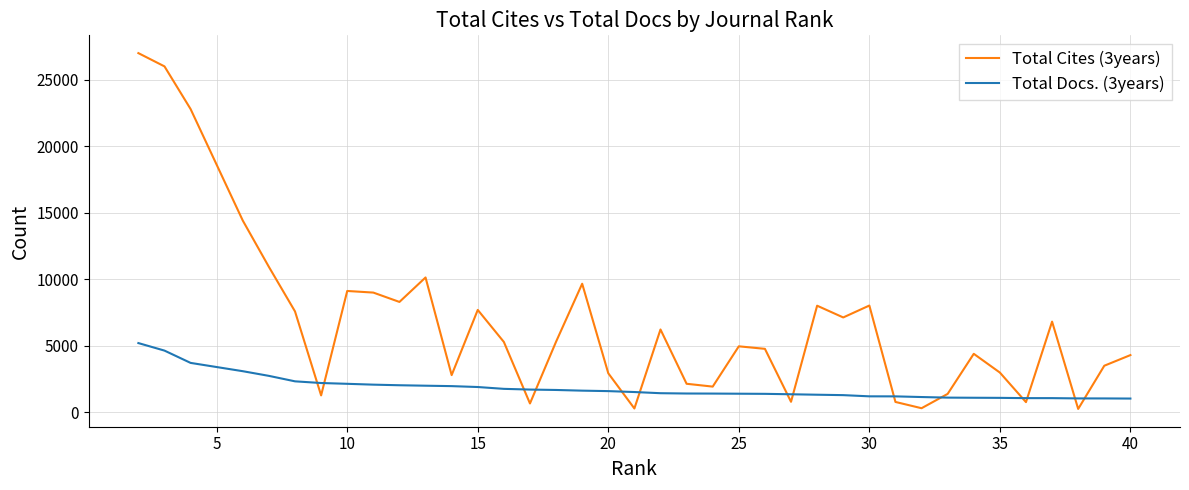

List the series in order of their peak value, highest first.

Total Cites (3years), Total Docs. (3years)